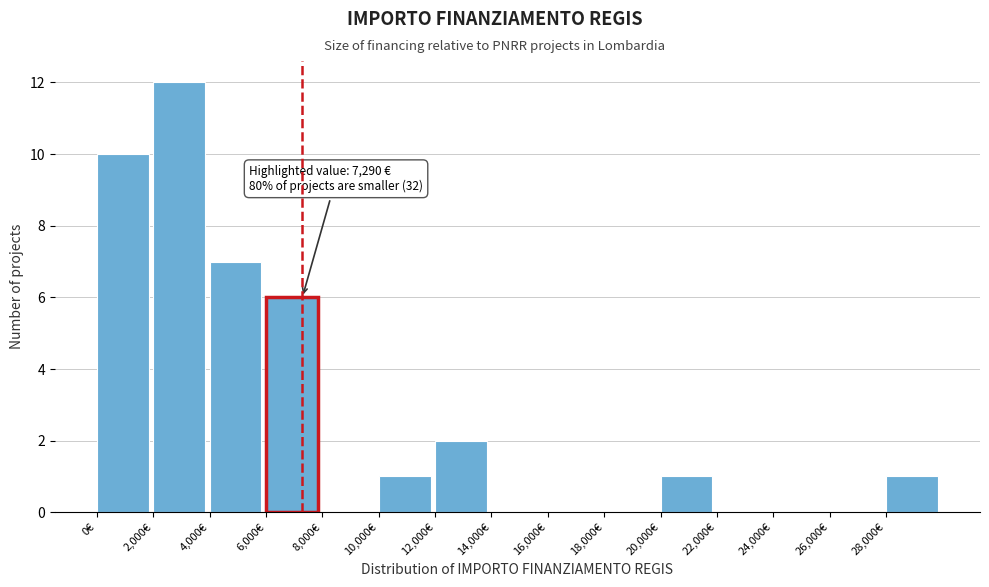

Over which range of the x-axis is the bar tallest?

2000 to 4000